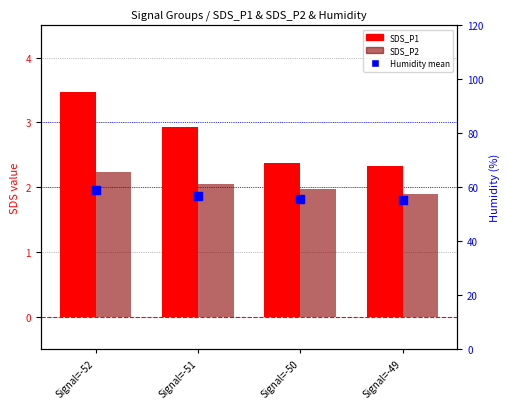

Which series reaches the maximum Y coordinate?

Humidity mean